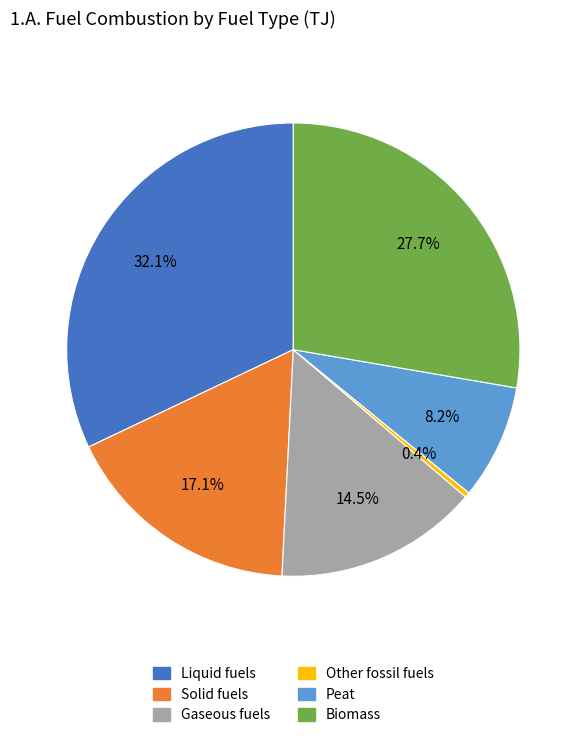

Rank the categories by value from highest to lowest.

Liquid fuels, Biomass, Solid fuels, Gaseous fuels, Peat, Other fossil fuels